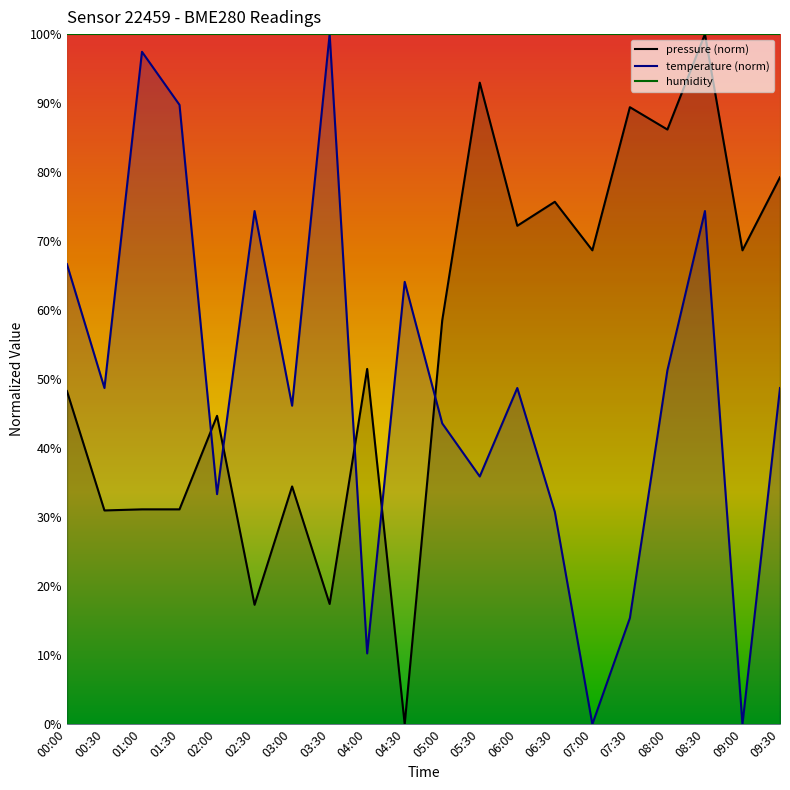

What is the total value across all series at 00:30?

179.7